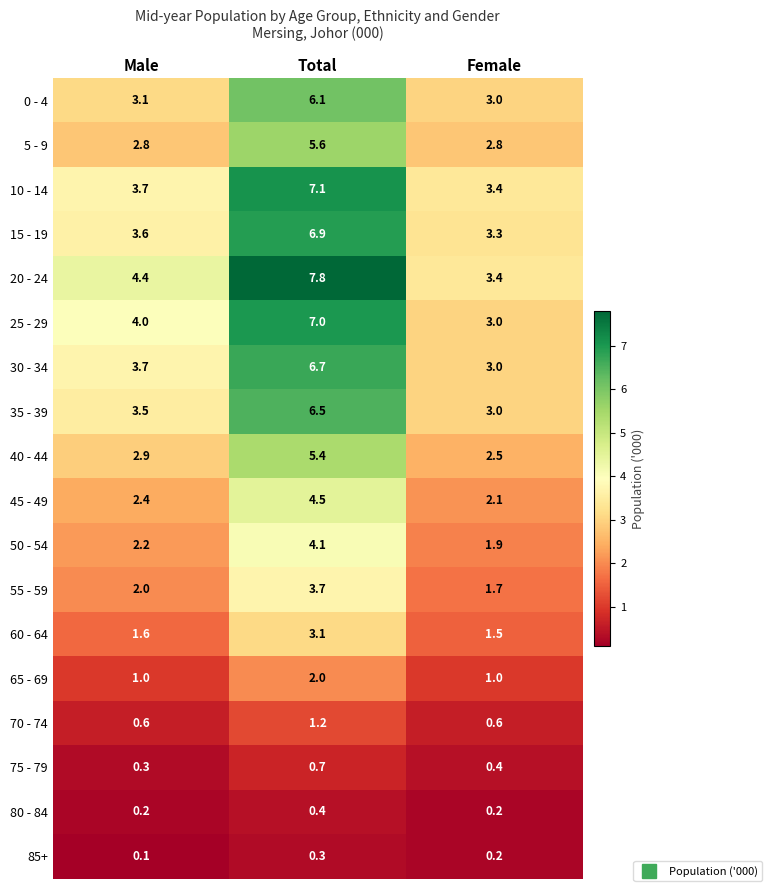

List the labels in order of 15 - 19 value, smallest first.

Female, Male, Total